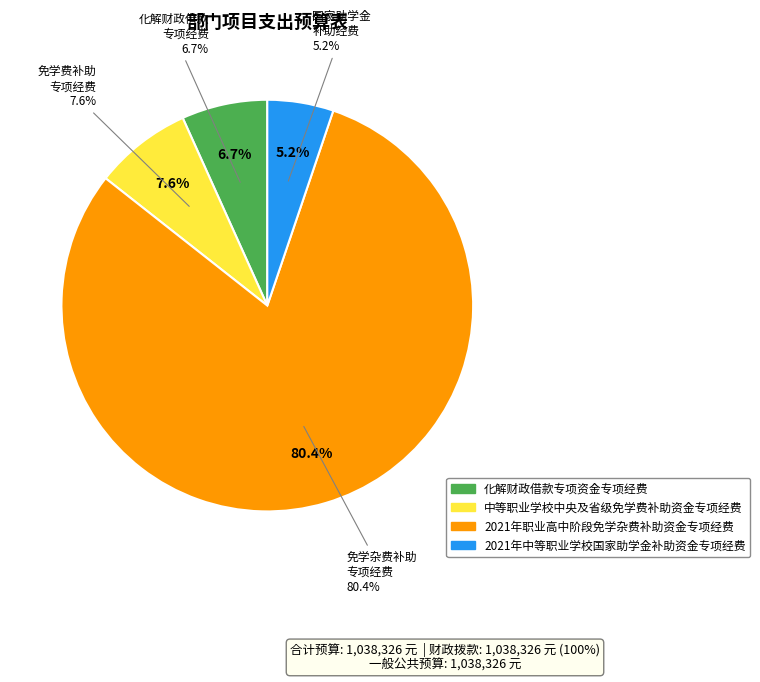

What is the ratio of the value at 中等职业学校中央及省级免学费补助资金专项经费 to the value at 2021年职业高中阶段免学杂费补助资金专项经费?

0.1